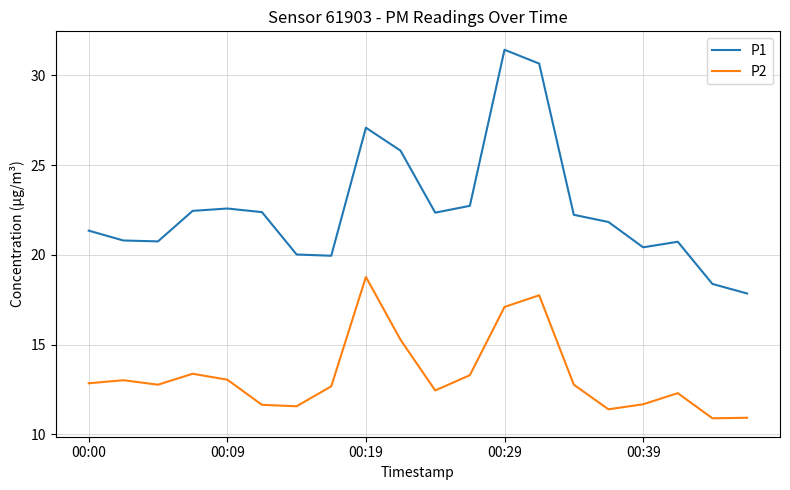

What is the minimum value for P1?

17.9